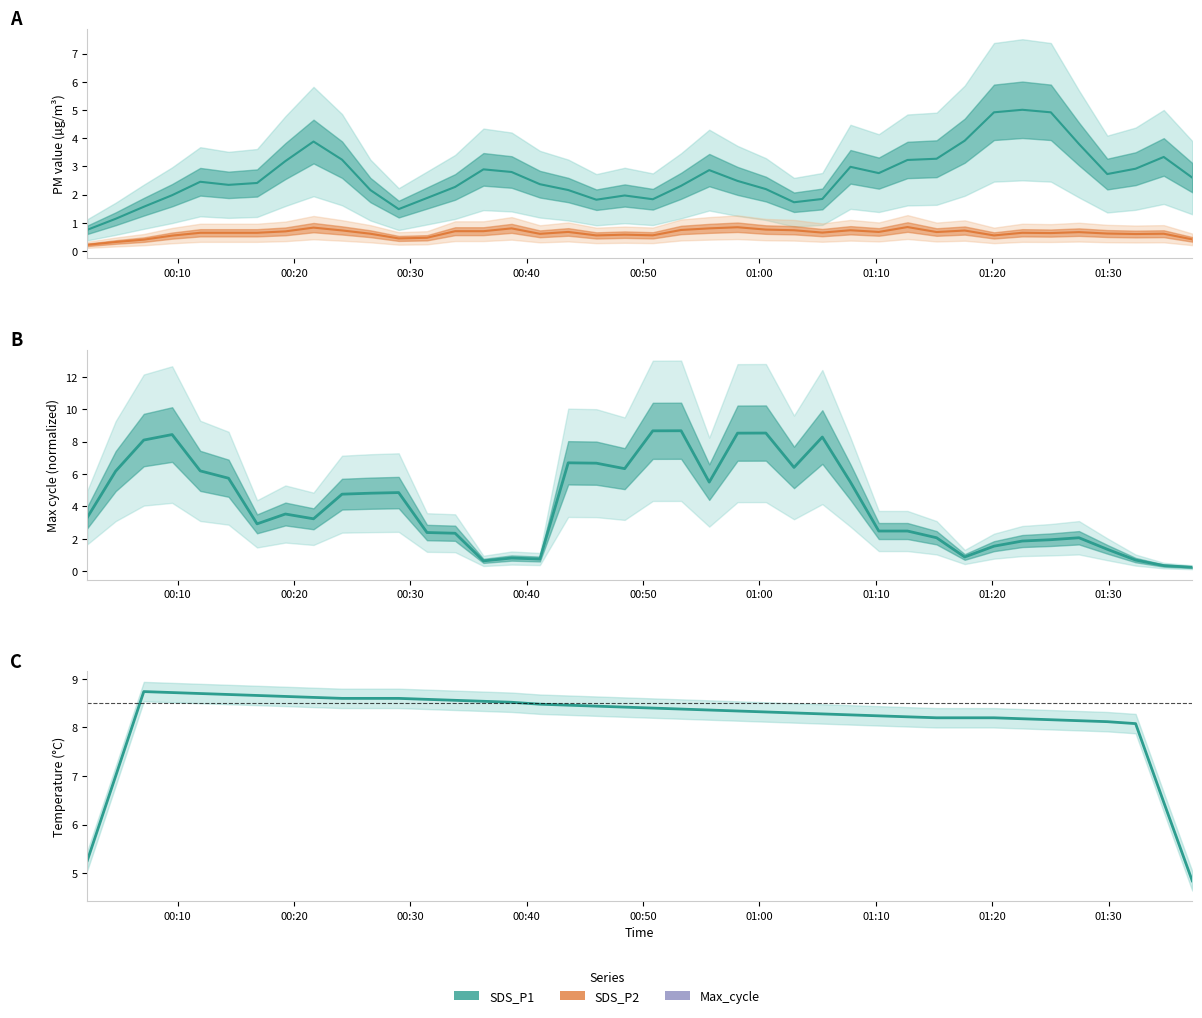

Is the value of SDS_P1 at 01:10 greater than the value of Max_cycle at 01:30?

No